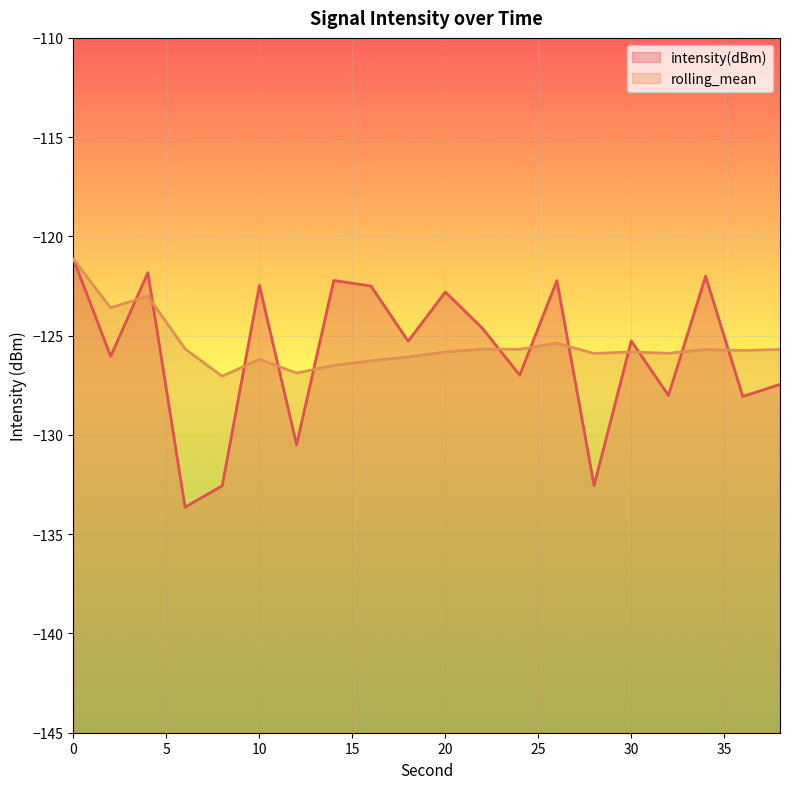

Between 20 and 34, which series saw the biggest shift?

intensity(dBm)